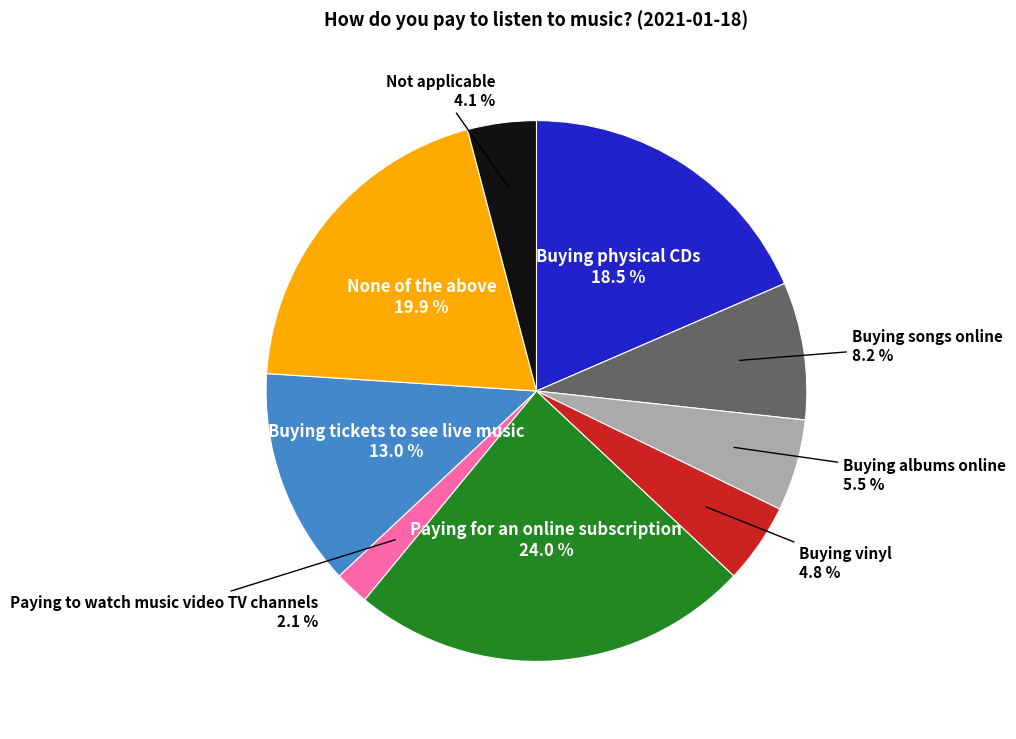

Rank the categories by value from lowest to highest.

Paying to watch music video TV channels, Not applicable, Buying vinyl, Buying albums online, Buying songs online, Buying tickets to see live music, Buying physical CDs, None of the above, Paying for an online subscription